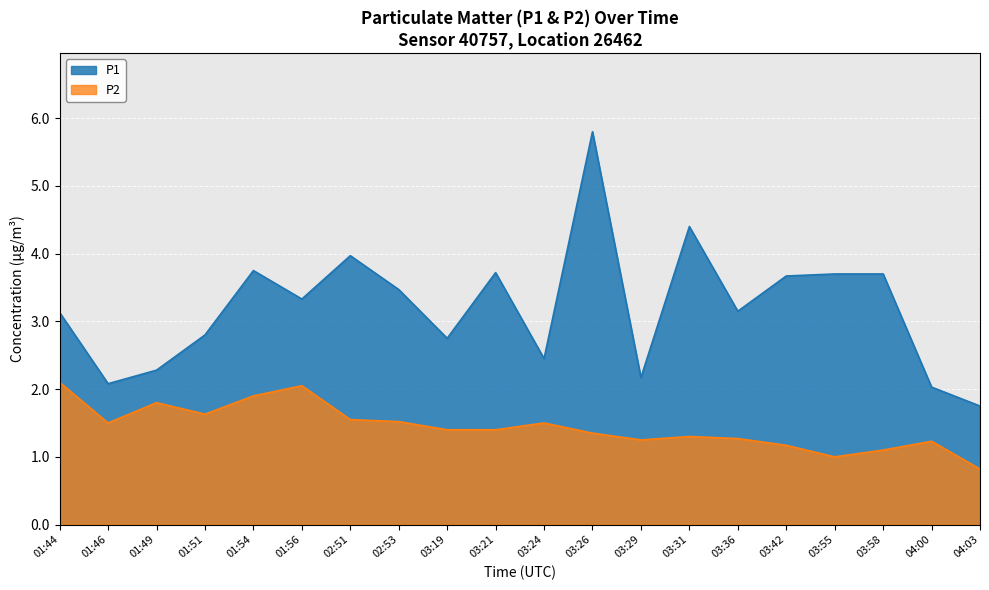

Which category has the lowest value in the P1 series?

04:03